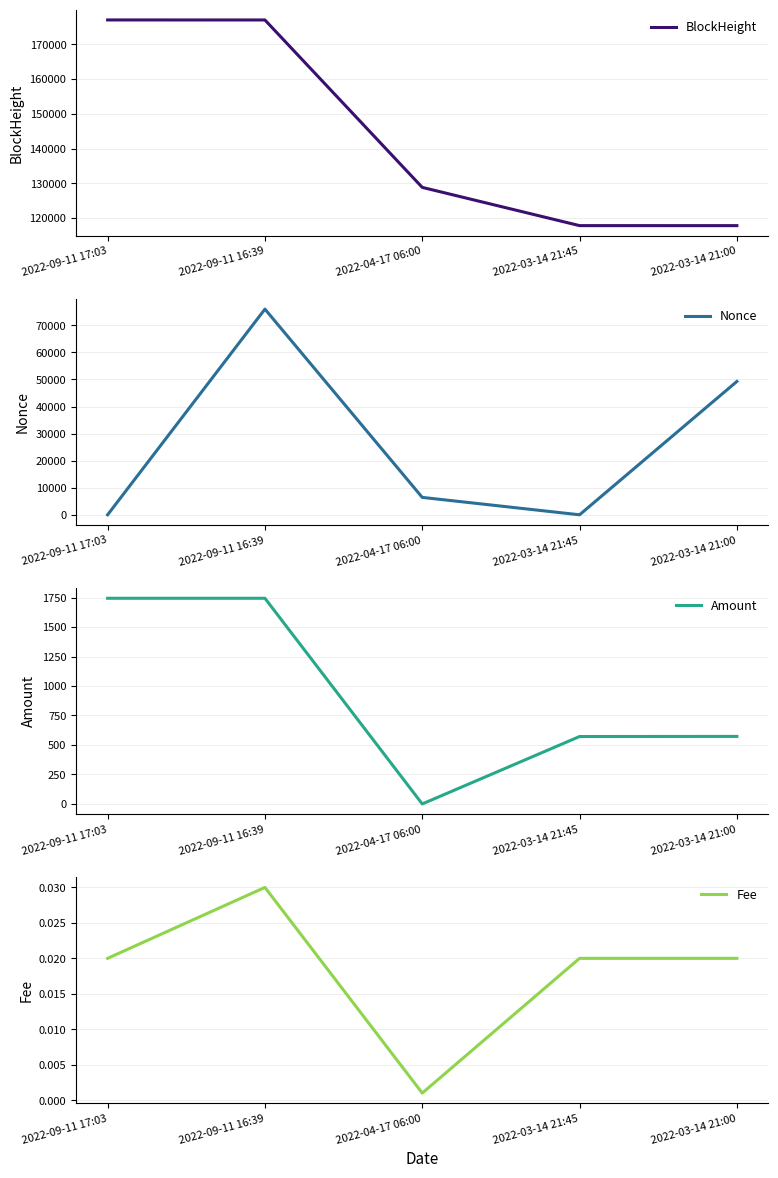

What is the sum of all BlockHeight values?

718445